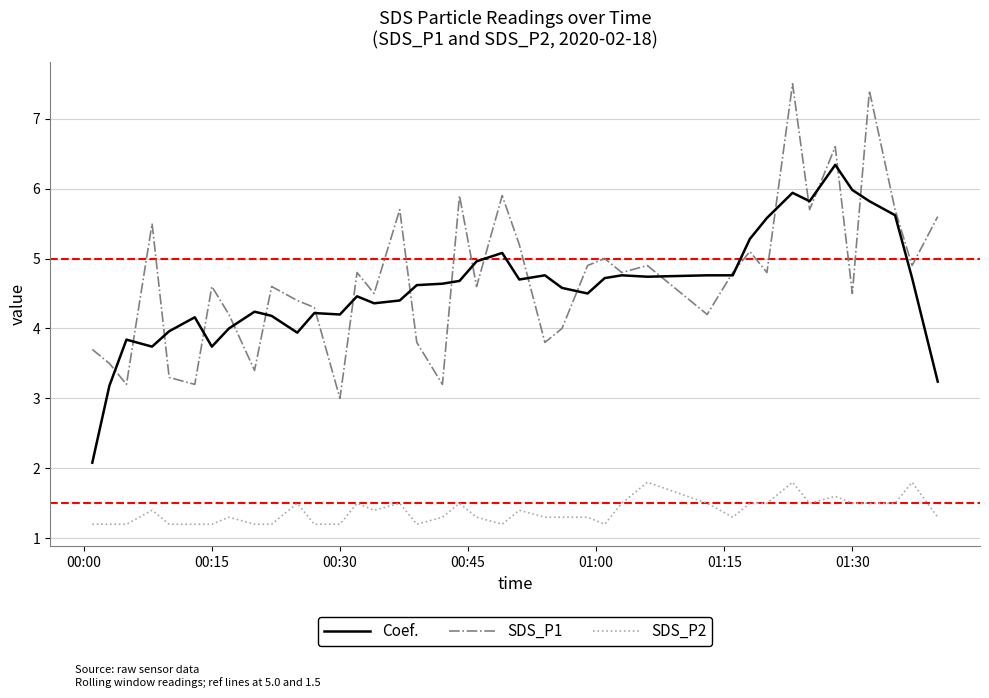

True or false: SDS_P1 and SDS_P2 intersect in this chart.

False